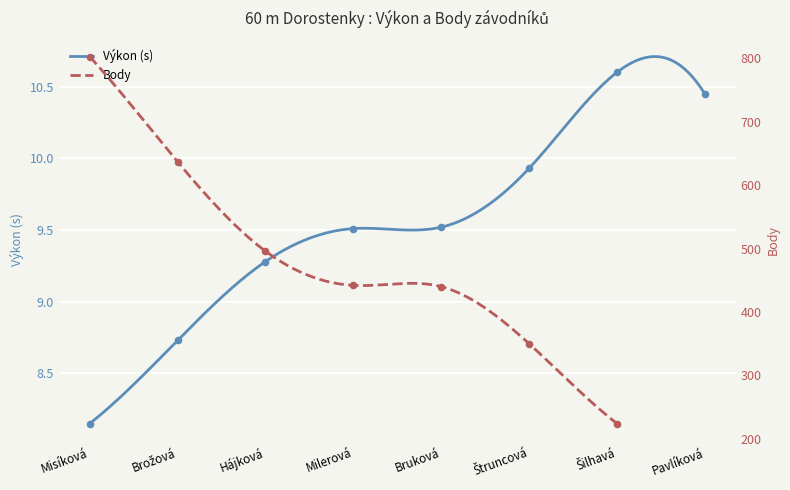

What is the ratio of the value at Misíková to the value at Štruncová?

0.8